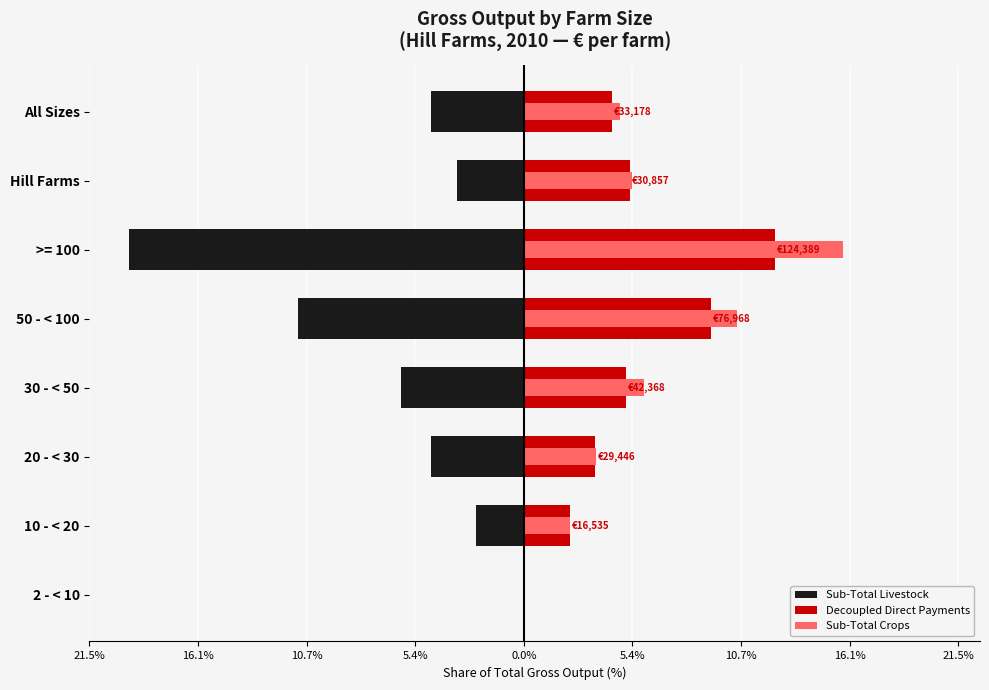

The Decoupled Direct Payments series shows 0.0 at 2 - < 10. True or false?

True